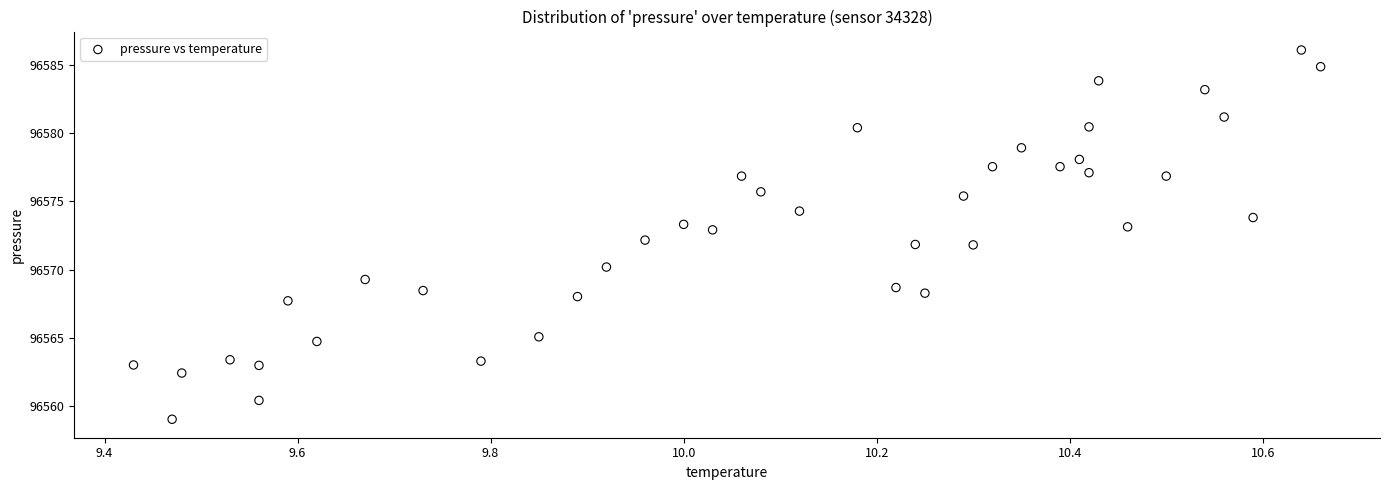

What is the range of Y values (max minus min)?

27.0